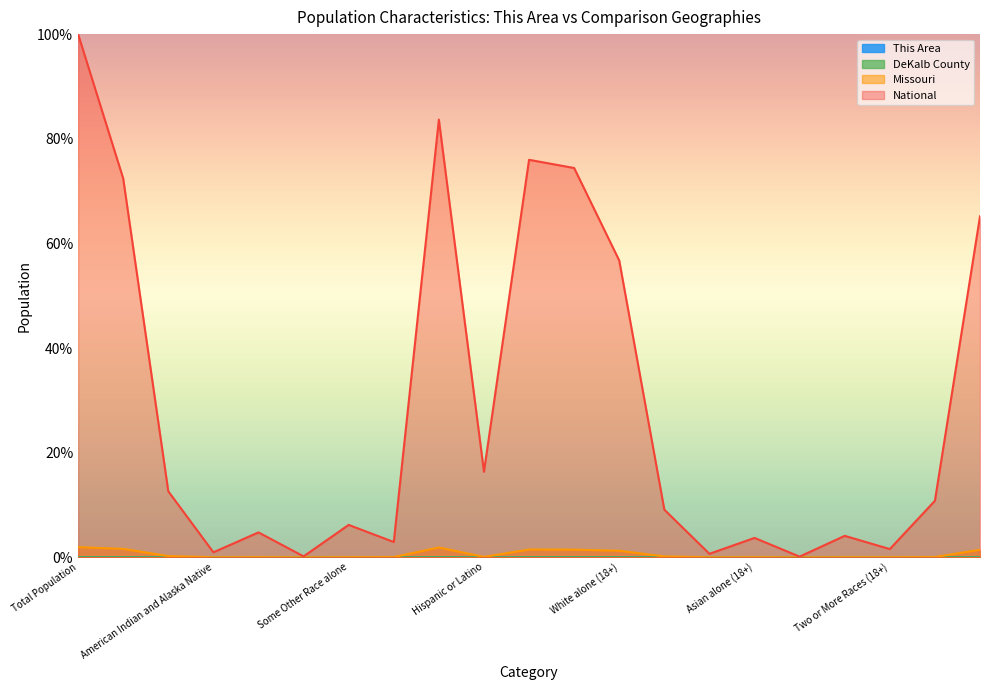

True or false: This Area and National intersect in this chart.

False